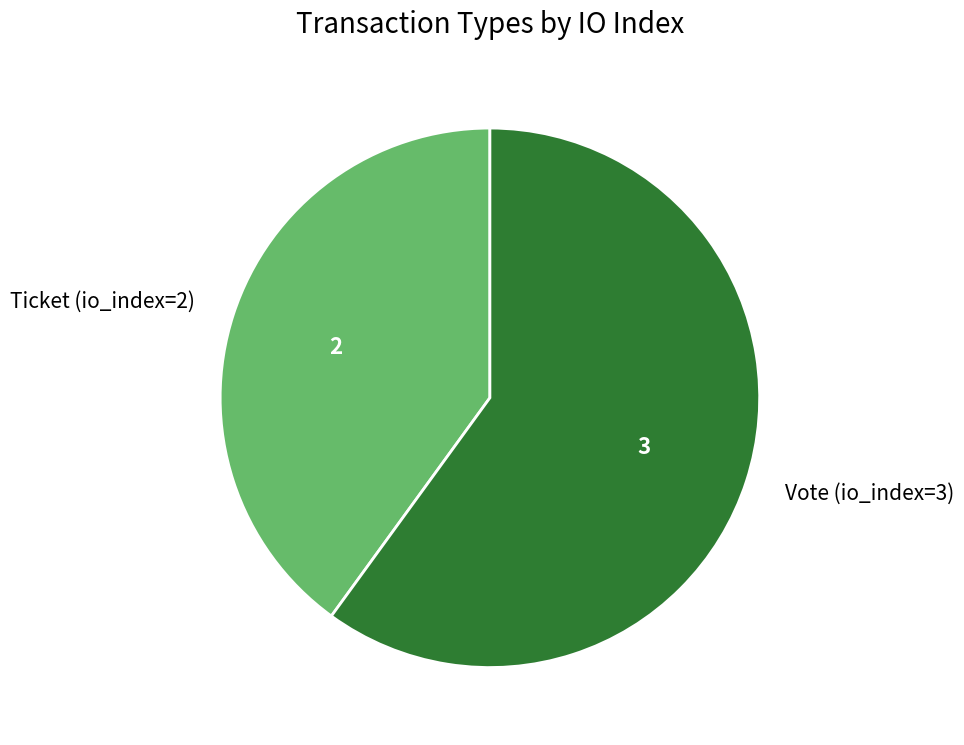

Is the sum of Vote (io_index=3) and Ticket (io_index=2) greater than half?

Yes